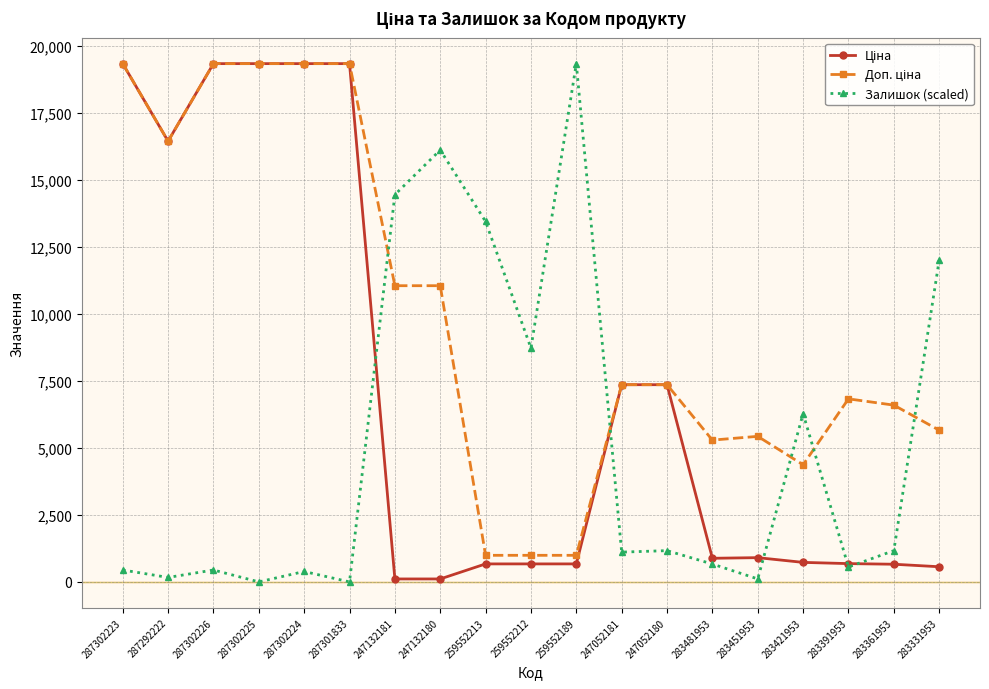

What position from the right is 247132181?

13